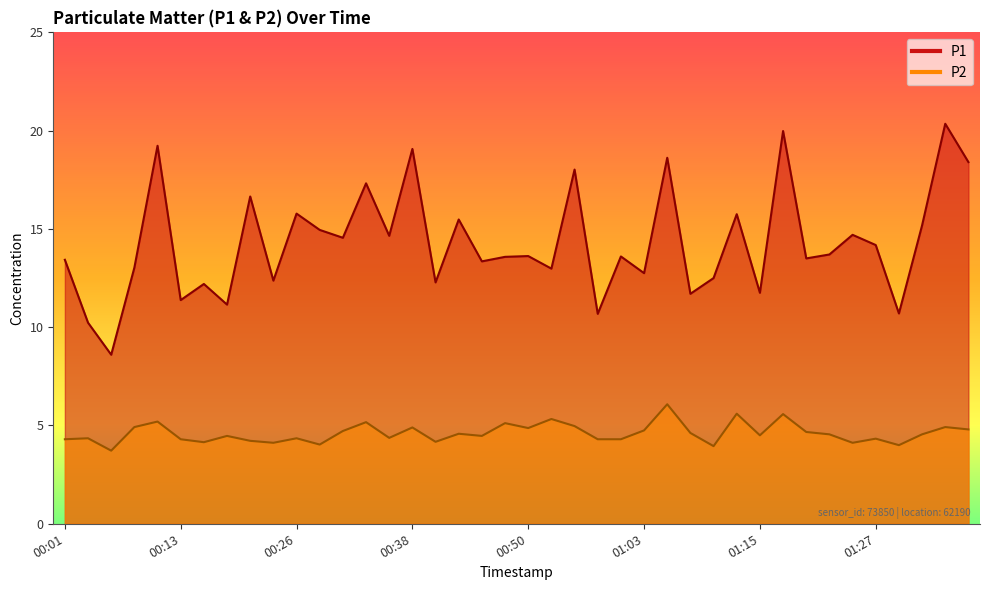

Reading right to left, what are all the values shown in this chart?

P1: 18.4	20.4	15.2	10.7	14.2	14.7	13.7	13.5	20.0	11.8	15.8	12.5	11.7	18.6	12.8	13.6	10.7	18.0	13.0	13.6	13.6	13.3	15.5	12.3	19.1	14.7	17.3	14.6	14.9	15.8	12.4	16.6	11.2	12.2	11.4	19.2	13.0	8.6	10.2	13.4
P2: 4.8	4.9	4.5	4.0	4.3	4.1	4.5	4.7	5.6	4.5	5.6	4.0	4.6	6.1	4.8	4.3	4.3	5.0	5.3	4.9	5.1	4.5	4.6	4.2	4.9	4.4	5.2	4.7	4.0	4.3	4.1	4.2	4.5	4.2	4.3	5.2	4.9	3.7	4.3	4.3